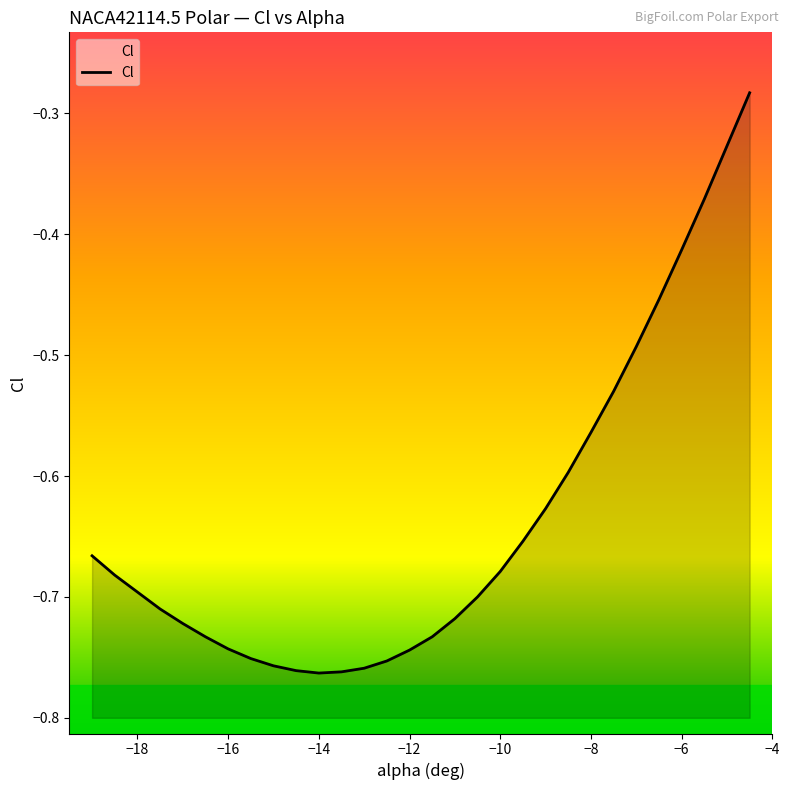

What is the average value?

-0.6